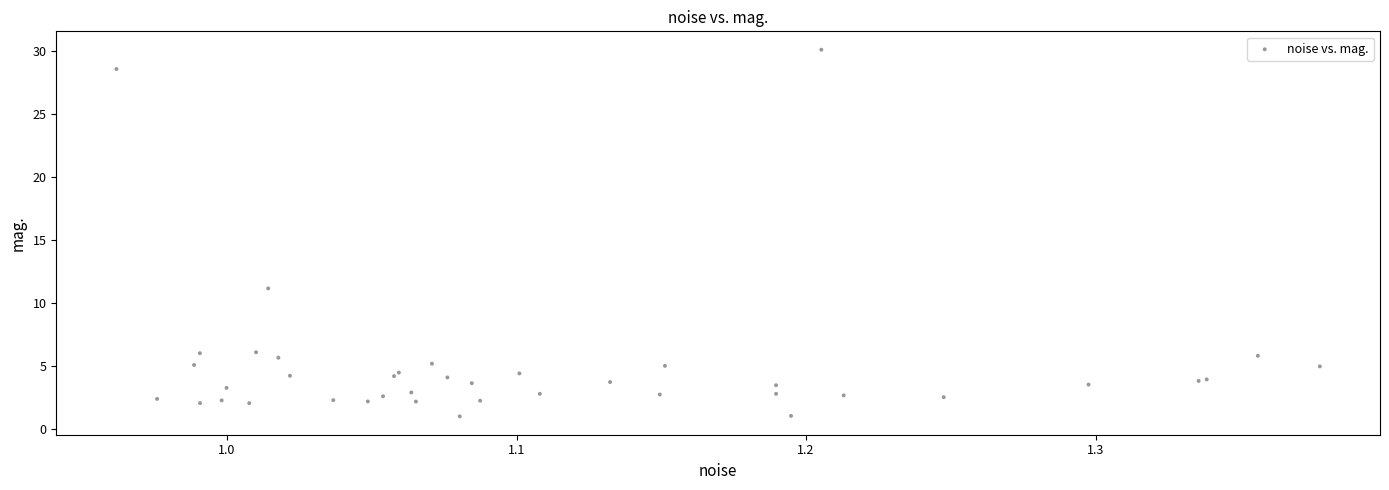

What Y value in the scatter plot is closest to 15?

11.1